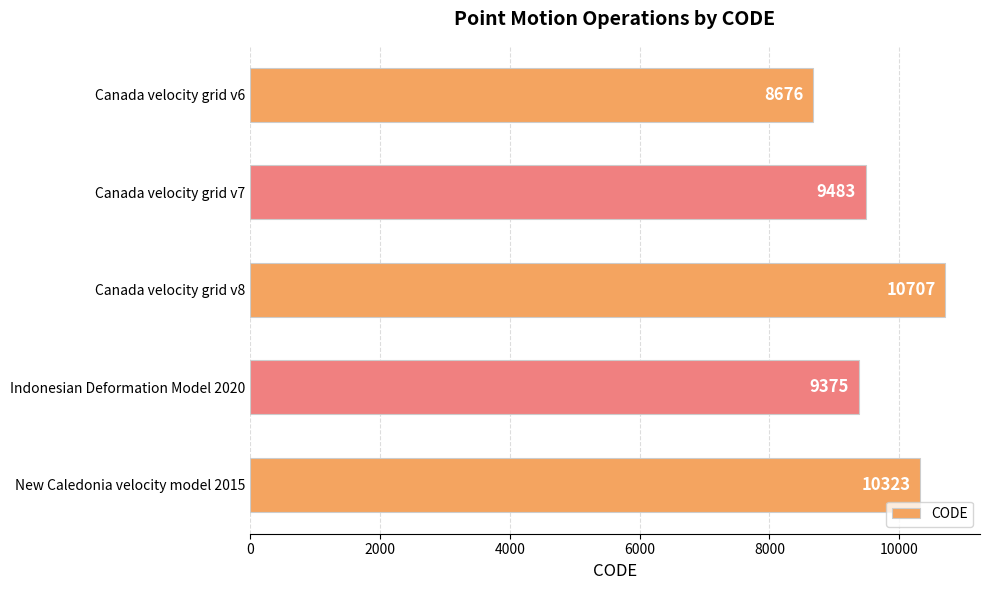

Rank the categories by value from highest to lowest.

Canada velocity grid v8, New Caledonia velocity model 2015, Canada velocity grid v7, Indonesian Deformation Model 2020, Canada velocity grid v6